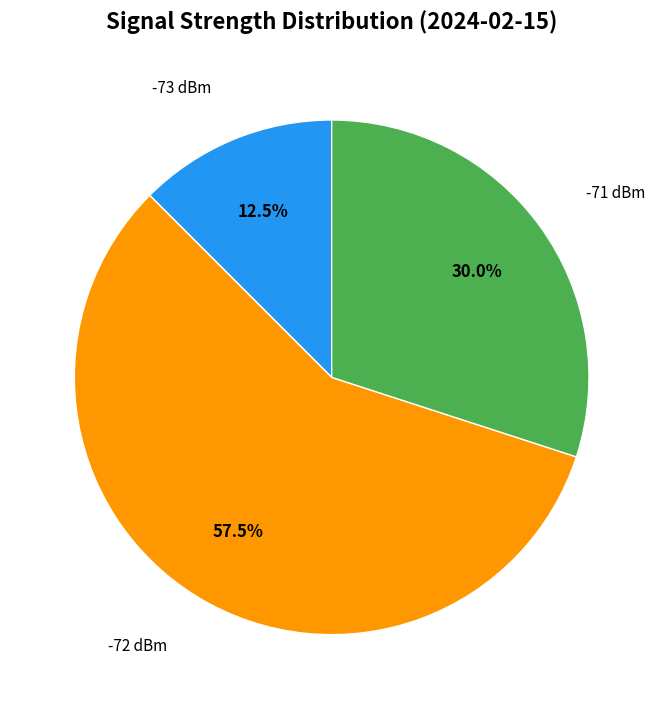

Which slice represents more than half of the pie?

-72 dBm